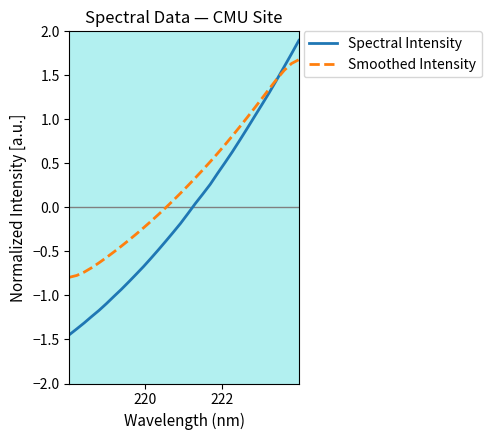

What is the highest value of the Spectral Intensity series?

1.9